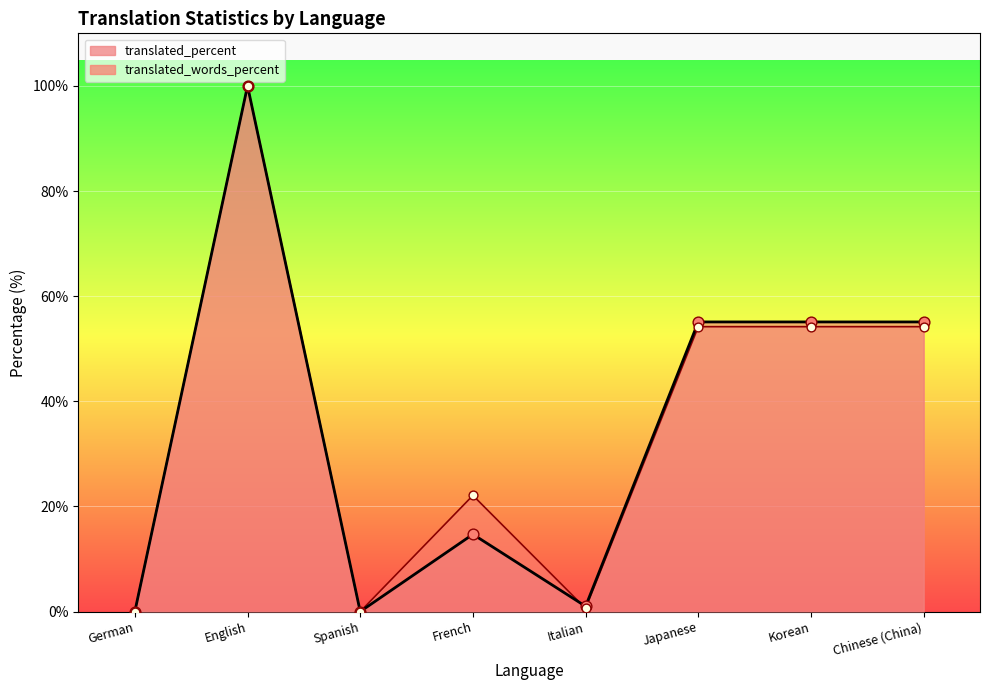

What is the total value across all series at Korean?

164.4